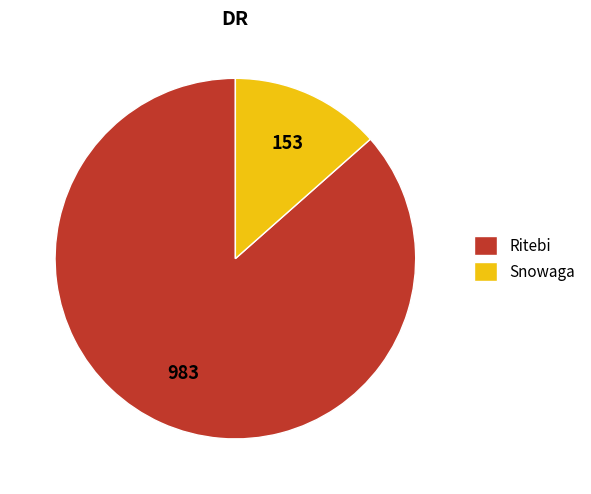

Is it true that Snowaga is 7% of the pie?

False